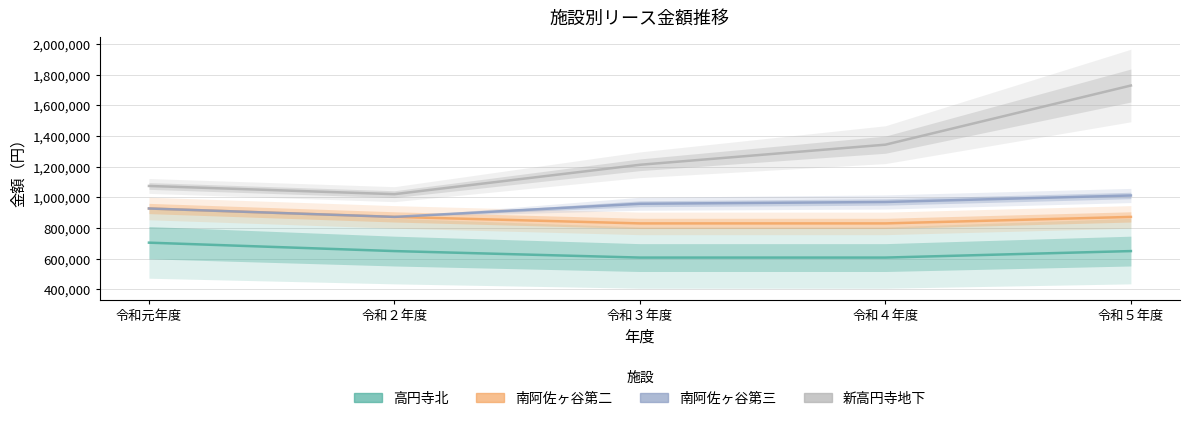

Reading right to left, transcribe all the data shown in this chart.

高円寺北: 648741	606312	606312	648741	703704
南阿佐ヶ谷第二: 871905	829476	829476	871905	926868
南阿佐ヶ谷第三: 1011825	969396	957736	871905	926868
新高円寺地下: 1729905	1343647	1212307	1020405	1074018